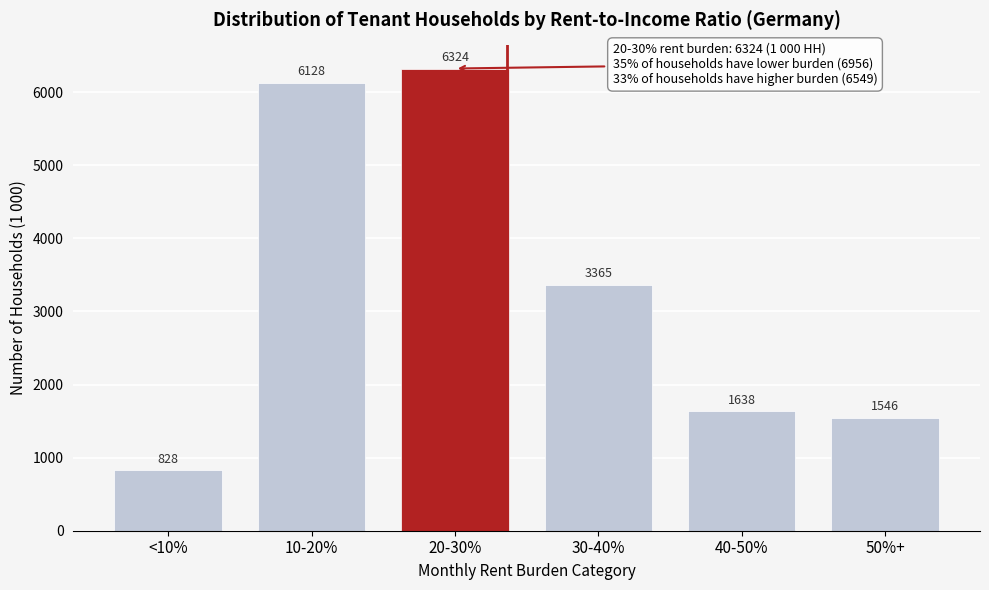

Reading left to right, transcribe all the data shown in this chart.

828	6128	6324	3365	1638	1546